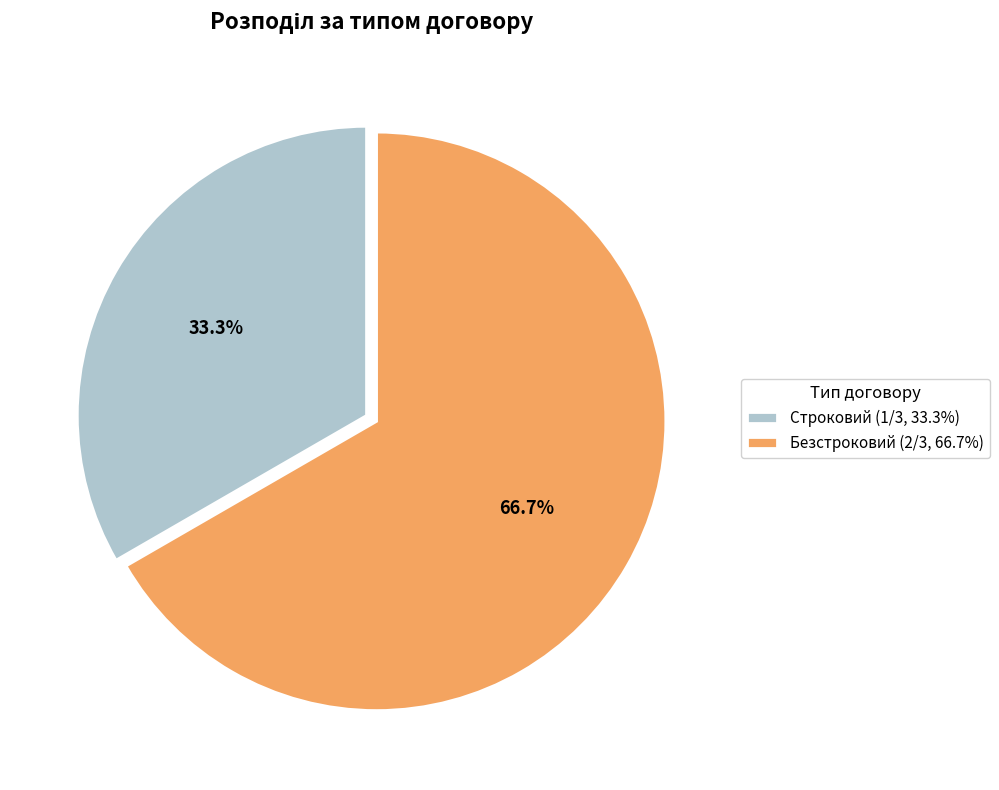

What percentage is NOT represented by Безстроковий?

33.3%